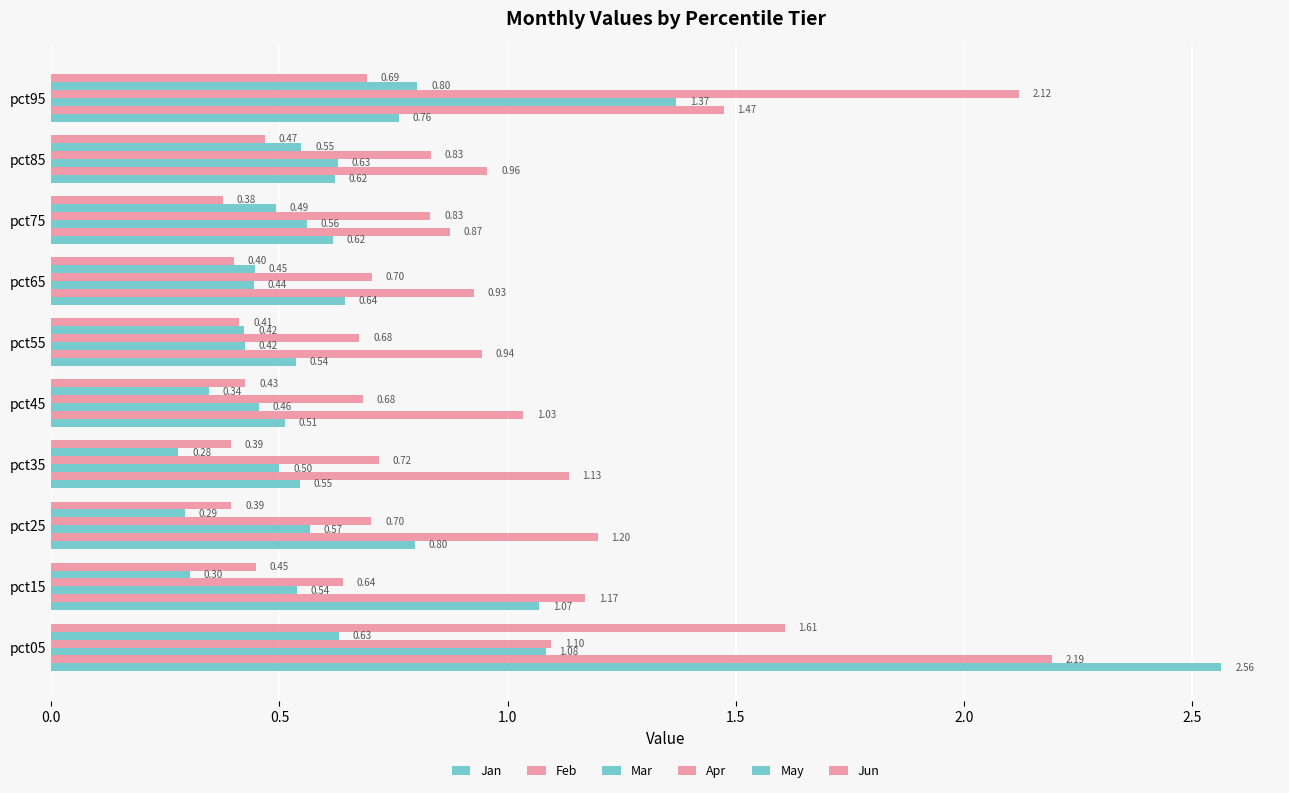

What is the minimum value for May?

0.3